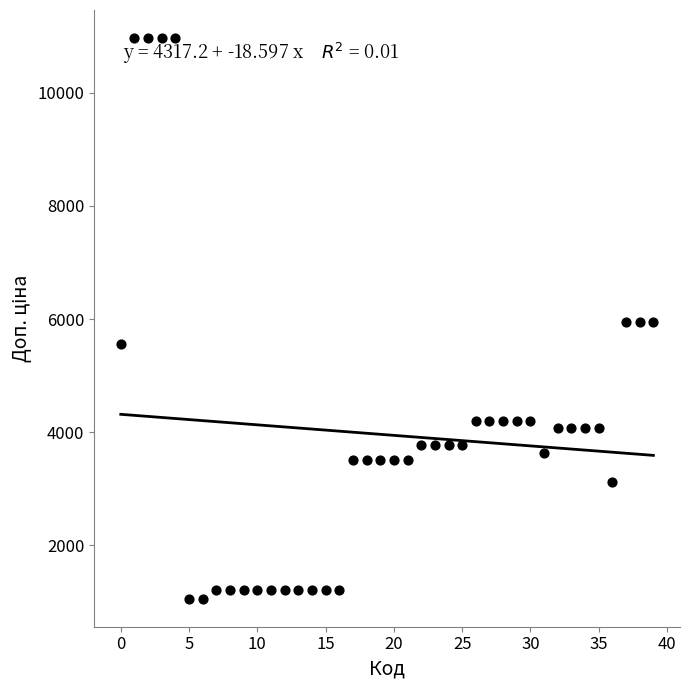

What is the range of Y values (max minus min)?

9904.4